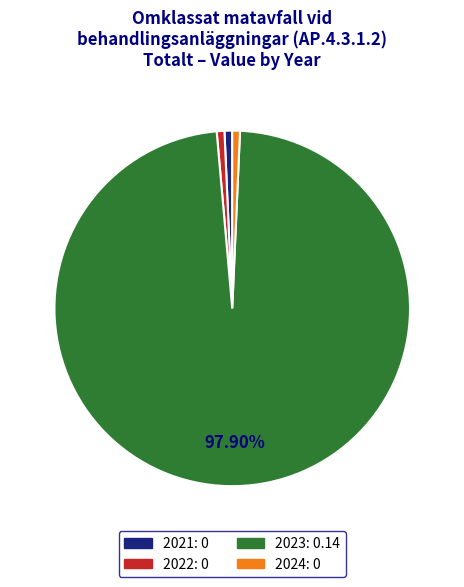

To the nearest percent, what is the difference between the largest and smallest slice percentages?

97%